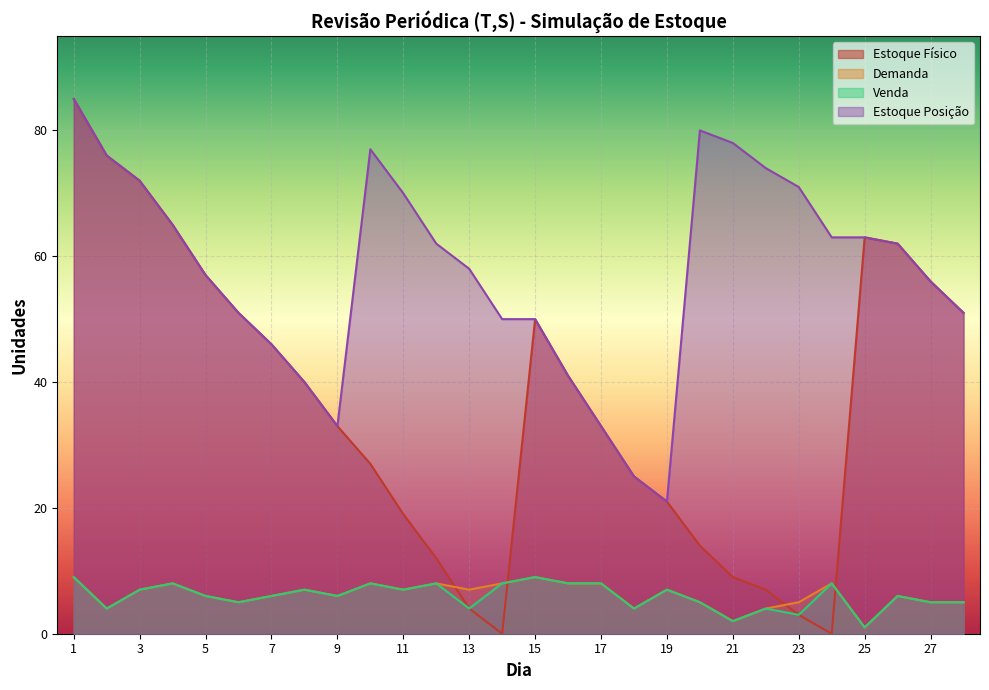

What is the value of the Estoque Físico point at the 8th from the left?

40